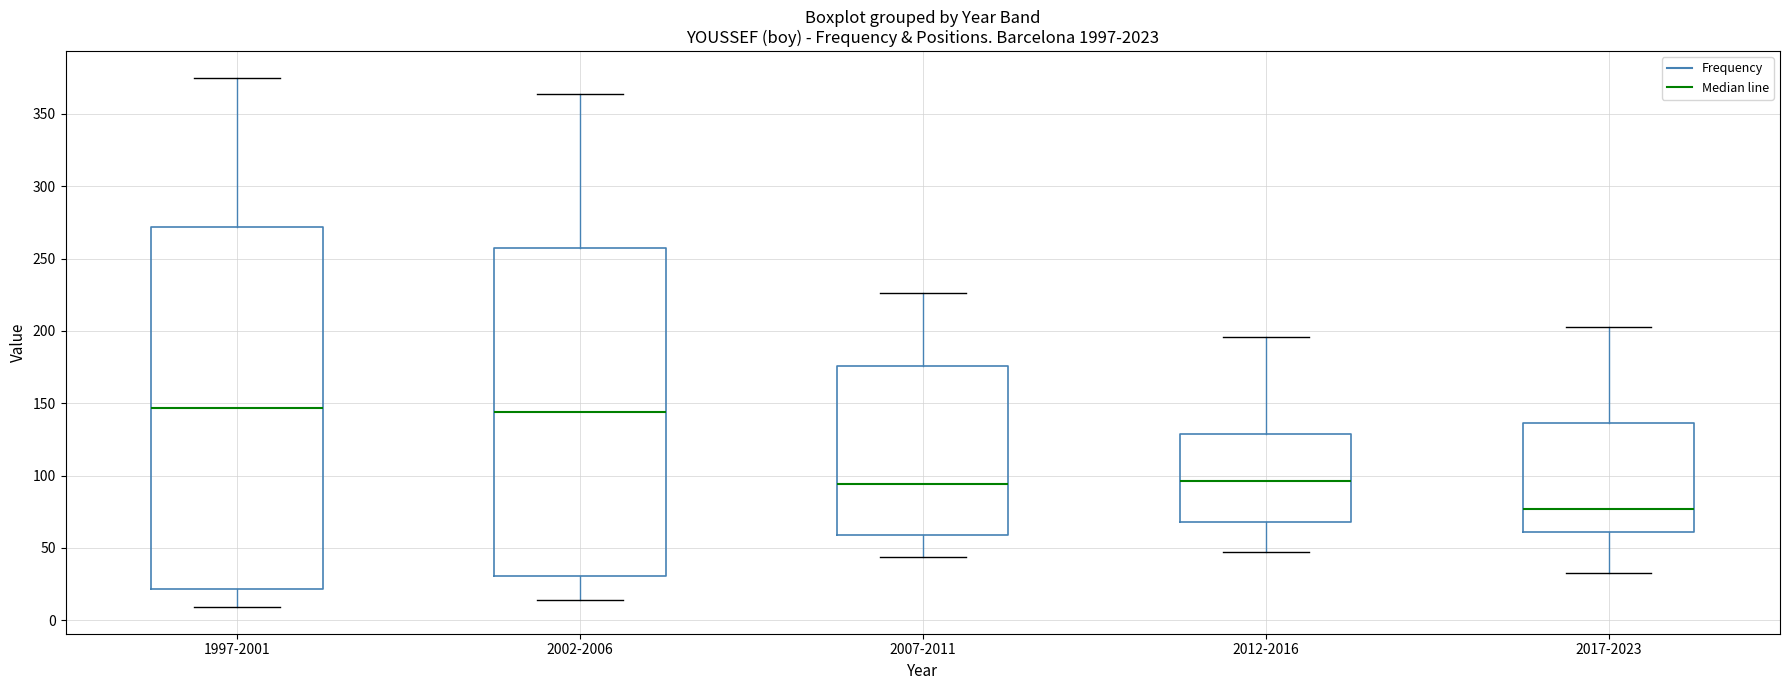

Where is the upper edge of the box for 2002-2006 on the y-axis? The values are not printed on the chart, so give them approximately, as read against the axis.

255